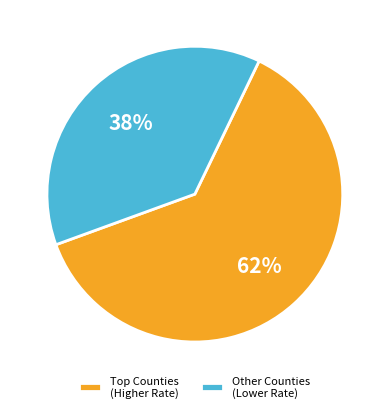

How many slices are in this pie chart?

2